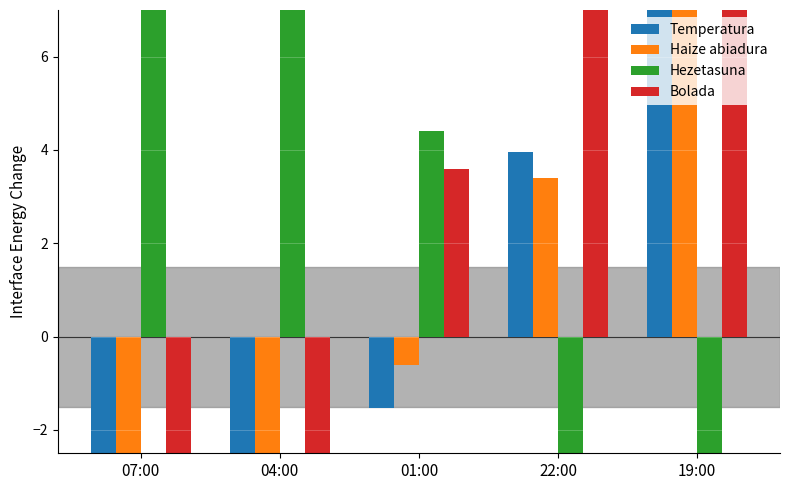

What is the highest value of the Bolada series?

12.6